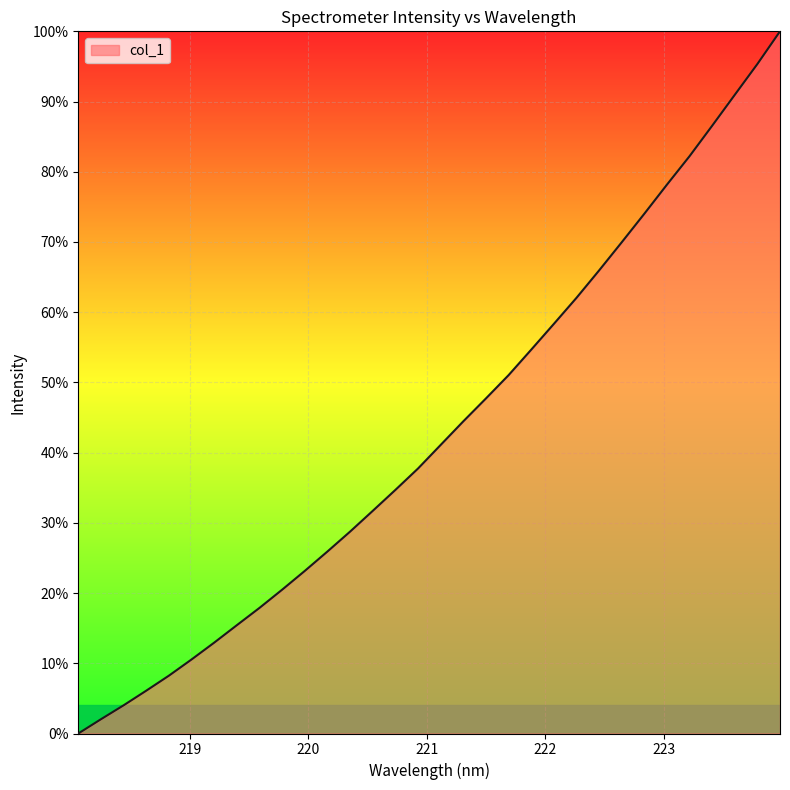

What is the greatest value displayed?

100.0